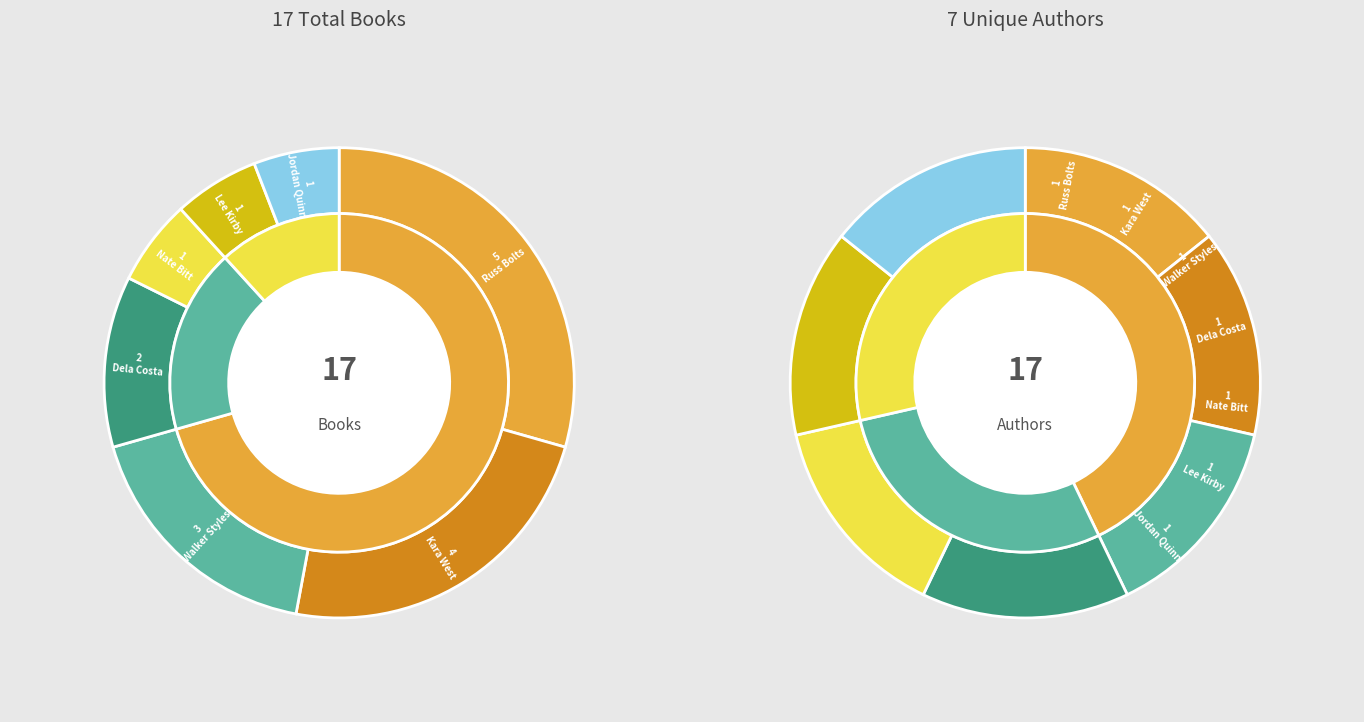

True or false: Jordan Quinn (412200666) accounts for 18% of the total.

False